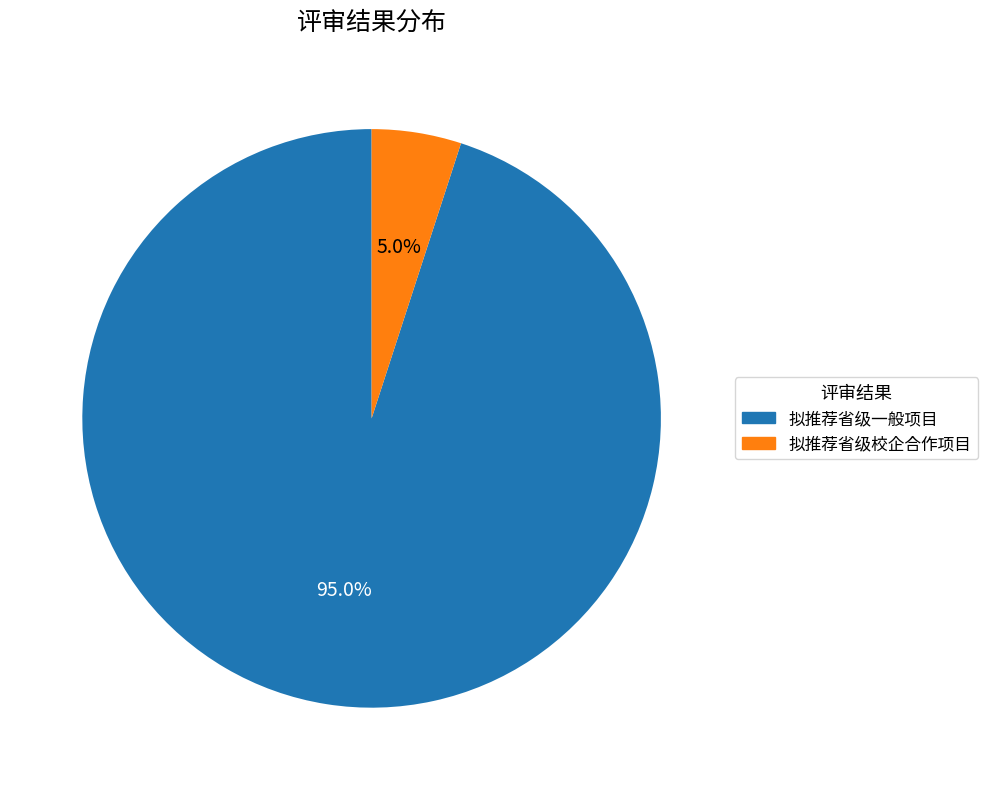

Rank the categories by value from highest to lowest.

拟推荐省级一般项目, 拟推荐省级校企合作项目